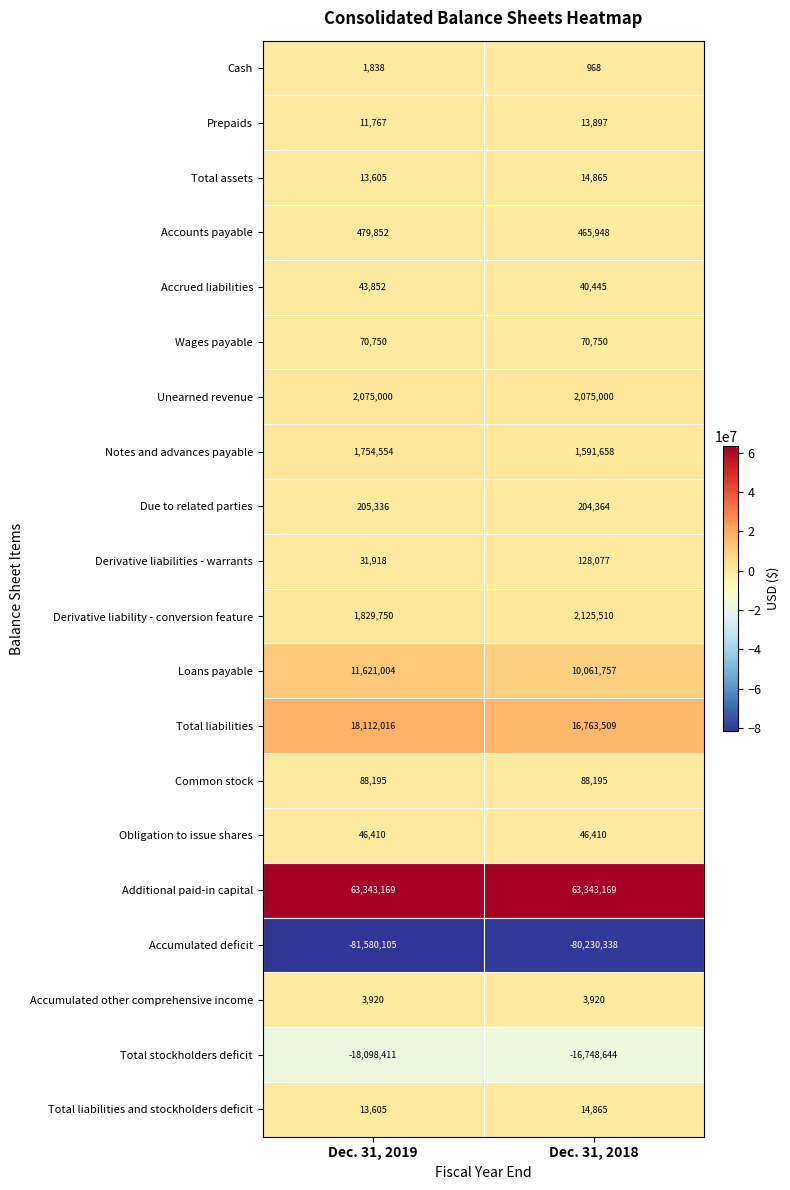

Which series has the widest spread of values?

Loans payable